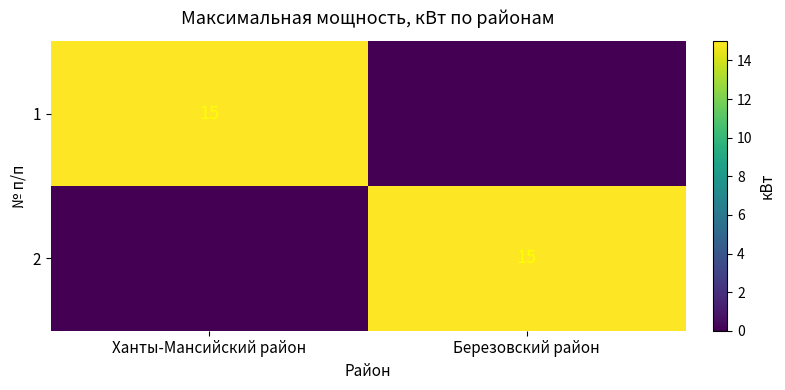

The value of 2 at Березовский район is 15. True or false?

True